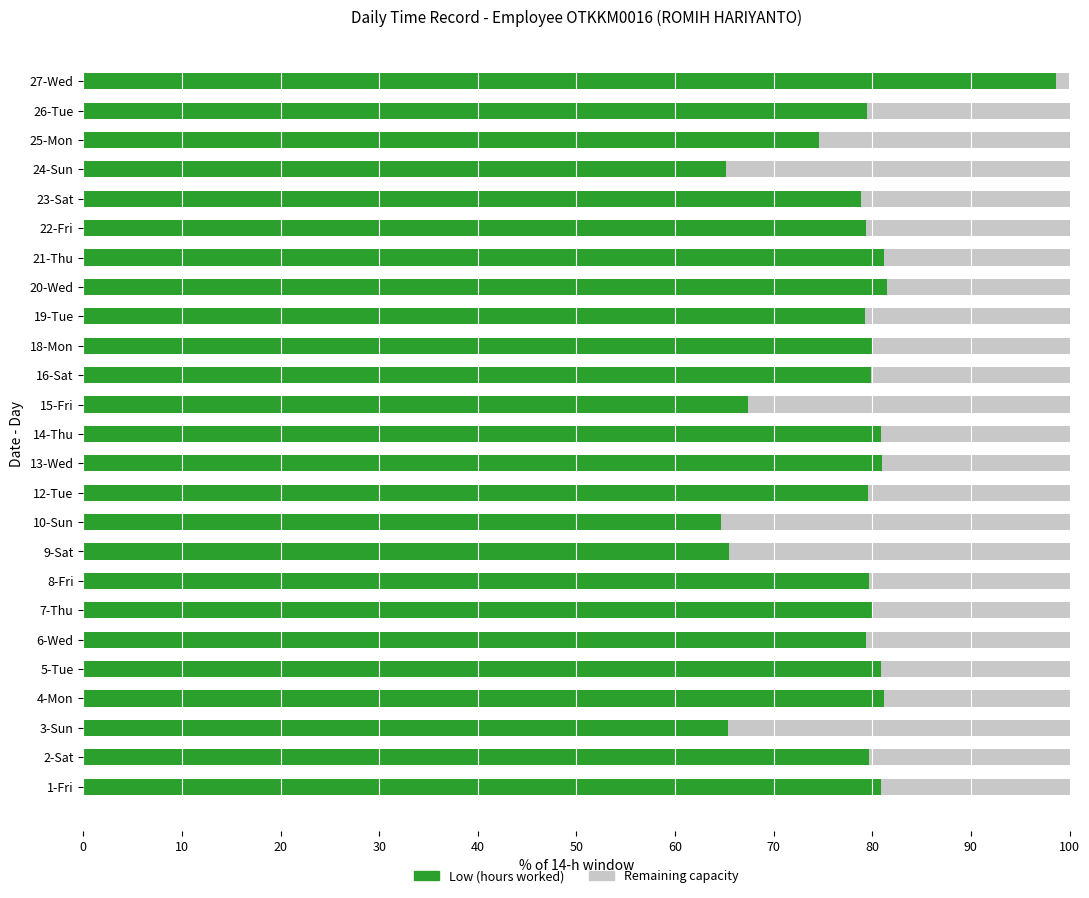

What is the difference between the maximum and minimum values in the Low (hours worked) series?

34.0